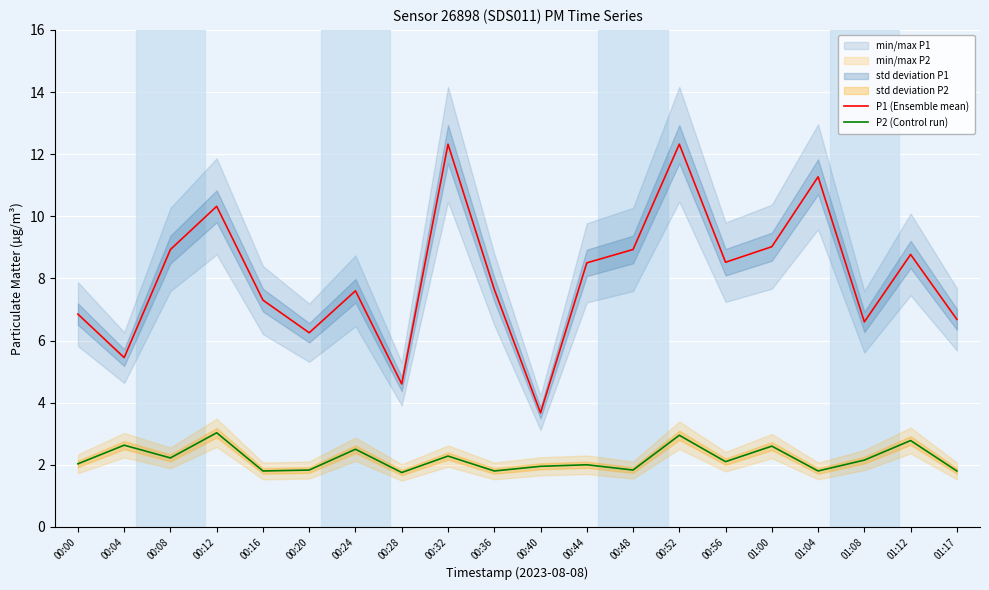

Is it true that P2 (Control run) equals 3.0 at 00:52?

True